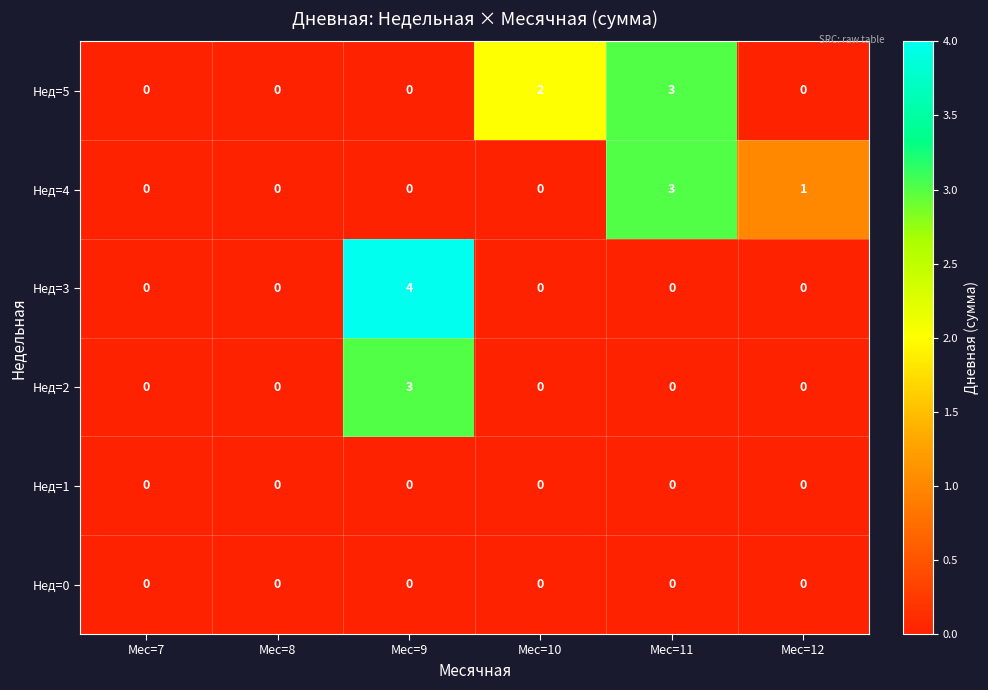

Which series has the widest spread of values?

Нед=3